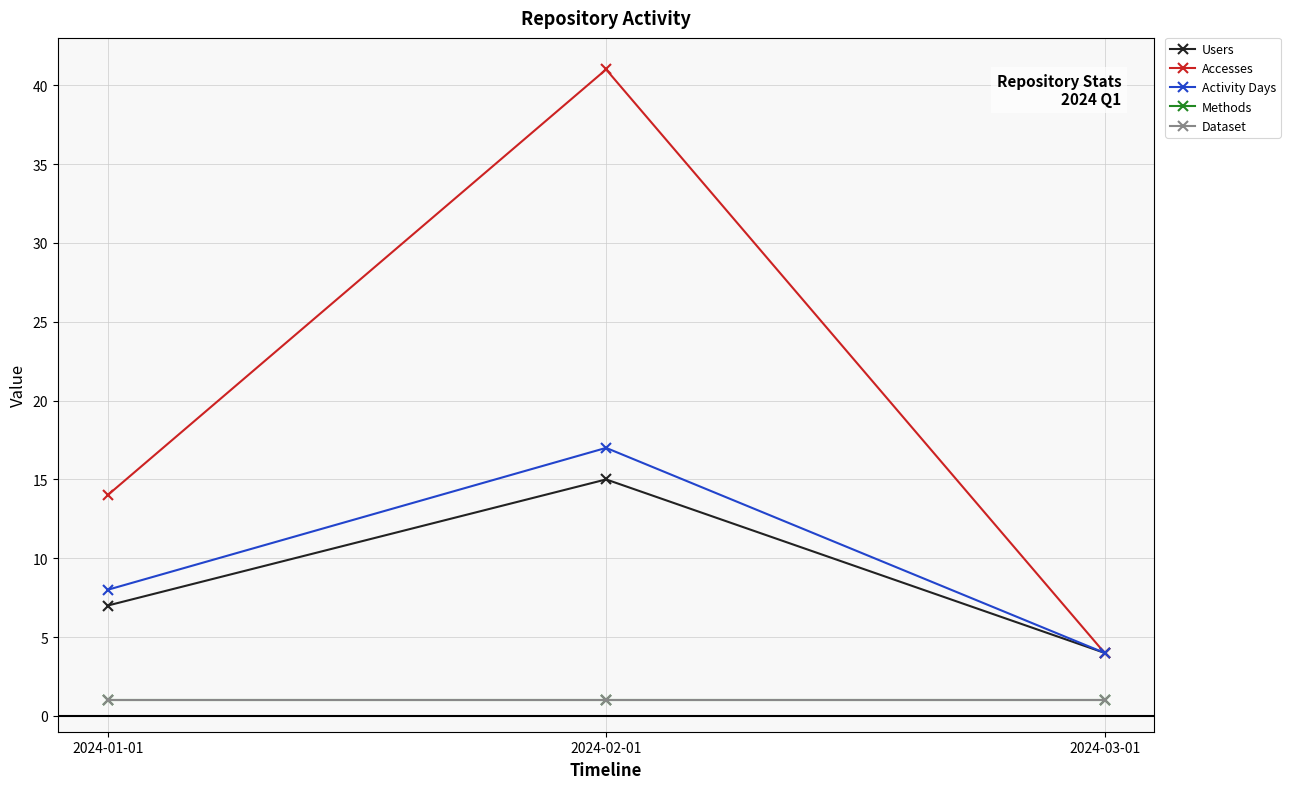

Is this an area chart (filled region under the line)?

No